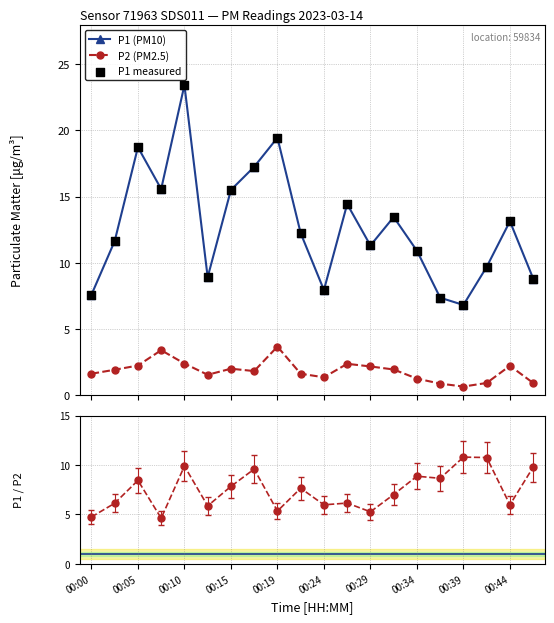

True or false: P2 (PM2.5) and P1 (PM10) cross at least once.

False